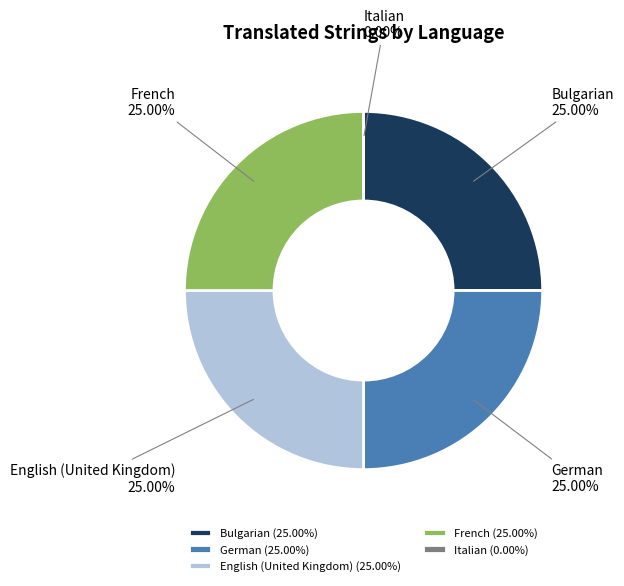

What percentage is the Bulgarian slice, to the nearest percent?

25%